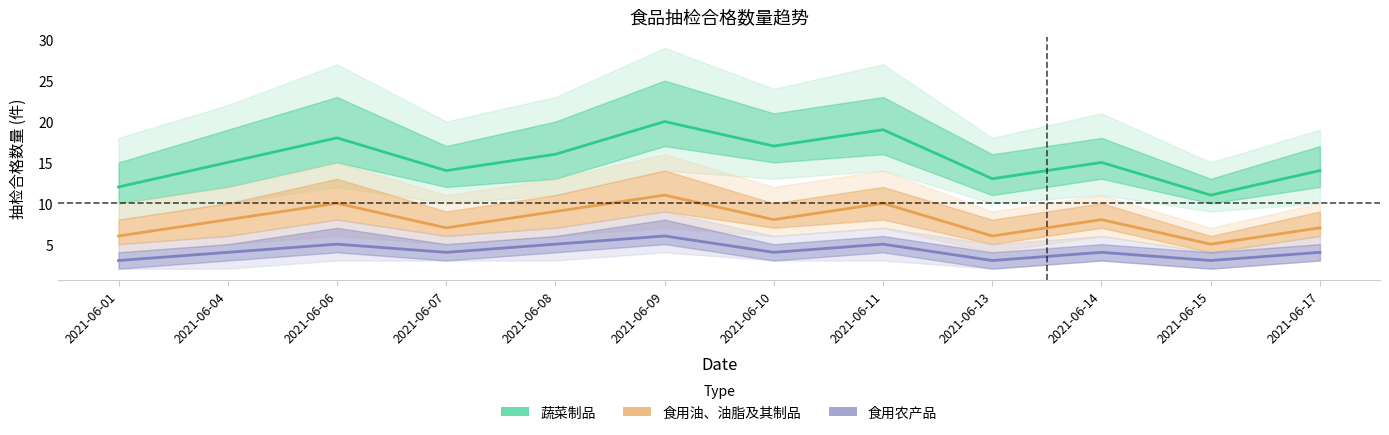

Reading left to right, what are all the values shown in this chart?

蔬菜制品: 2021-06-01=12	2021-06-04=15	2021-06-06=18	2021-06-07=14	2021-06-08=16	2021-06-09=20	2021-06-10=17	2021-06-11=19	2021-06-13=13	2021-06-14=15	2021-06-15=11	2021-06-17=14
食用油、油脂及其制品: 2021-06-01=6	2021-06-04=8	2021-06-06=10	2021-06-07=7	2021-06-08=9	2021-06-09=11	2021-06-10=8	2021-06-11=10	2021-06-13=6	2021-06-14=8	2021-06-15=5	2021-06-17=7
食用农产品: 2021-06-01=3	2021-06-04=4	2021-06-06=5	2021-06-07=4	2021-06-08=5	2021-06-09=6	2021-06-10=4	2021-06-11=5	2021-06-13=3	2021-06-14=4	2021-06-15=3	2021-06-17=4